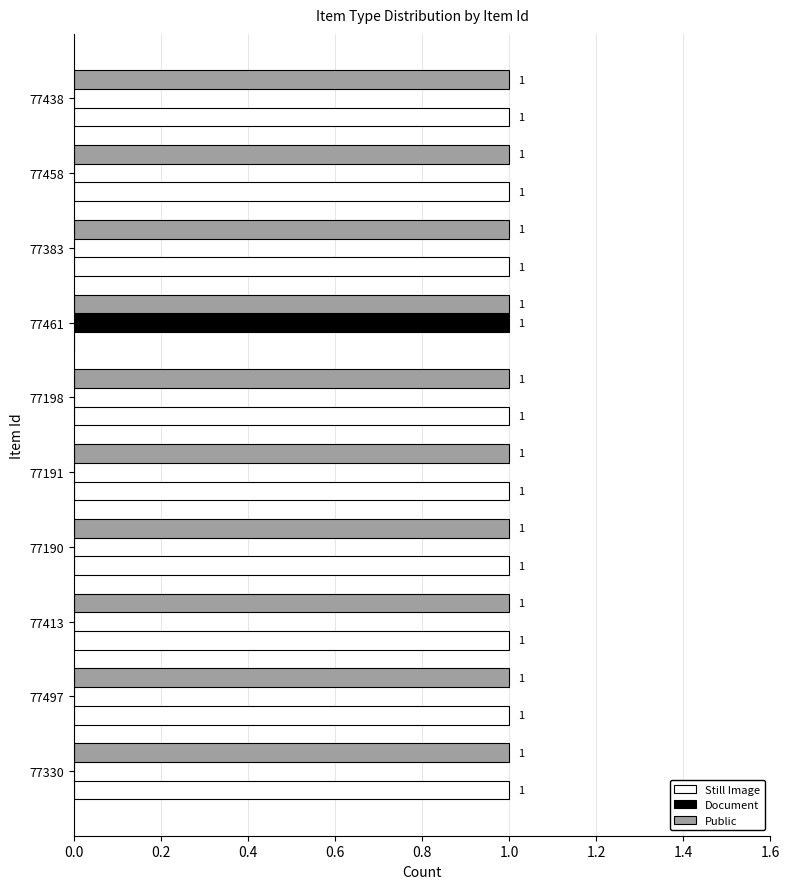

How many series are shown in this chart?

3